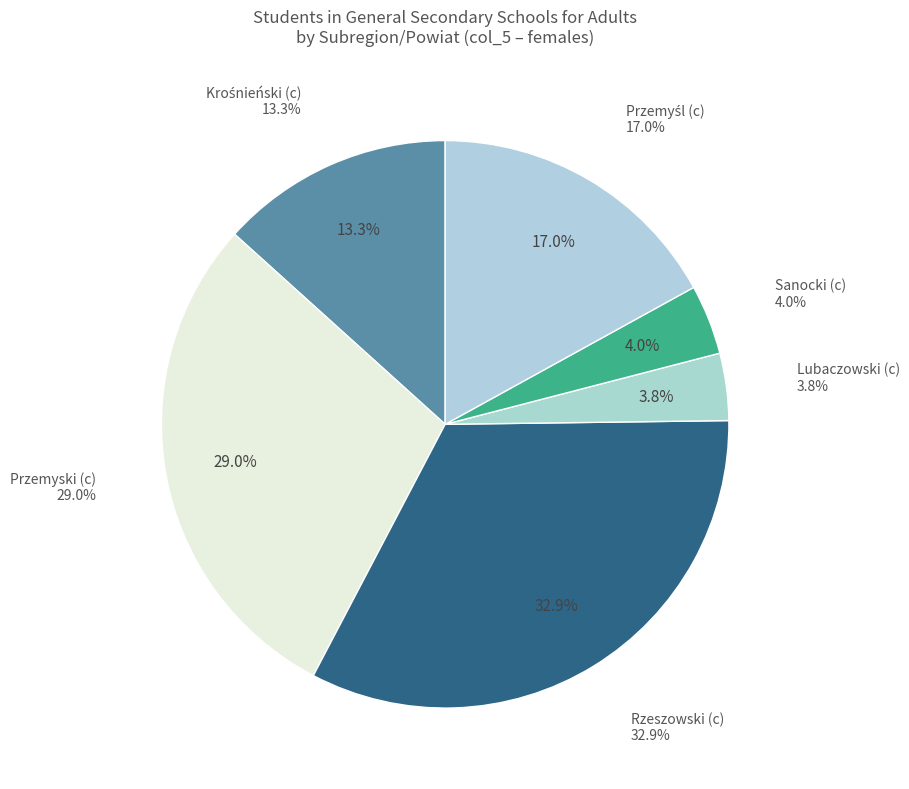

What is the change in value from Krośnieński (c) to Lubaczowski (c)?

-124